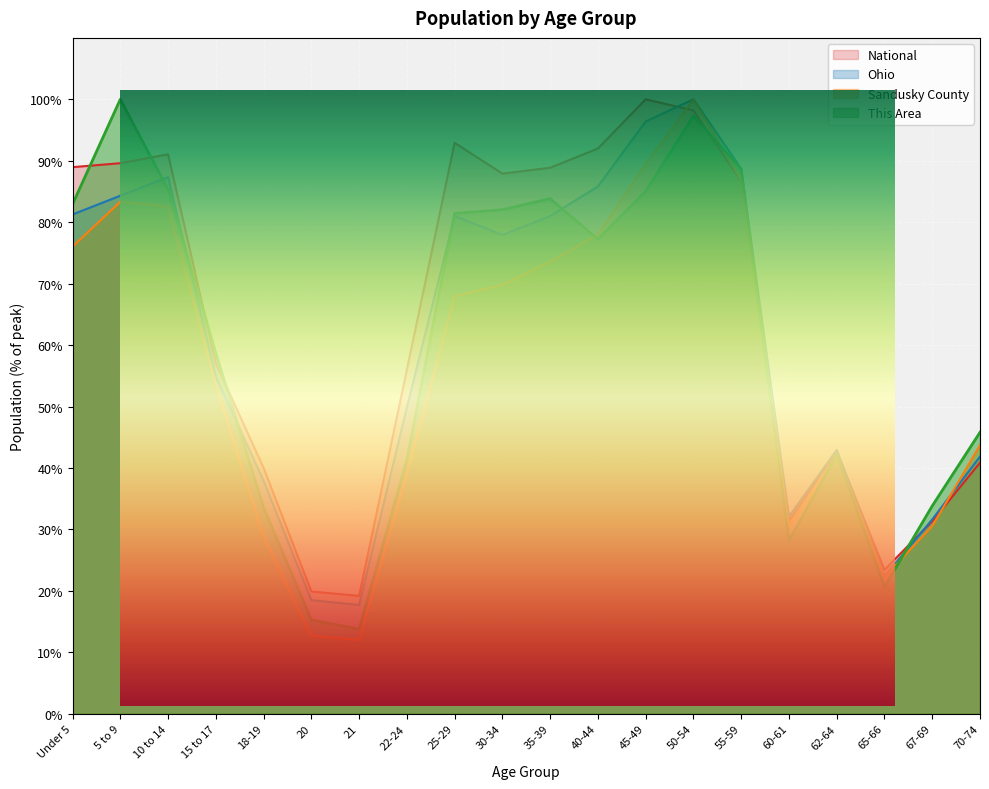

Which series has the largest range (max minus min)?

Sandusky County